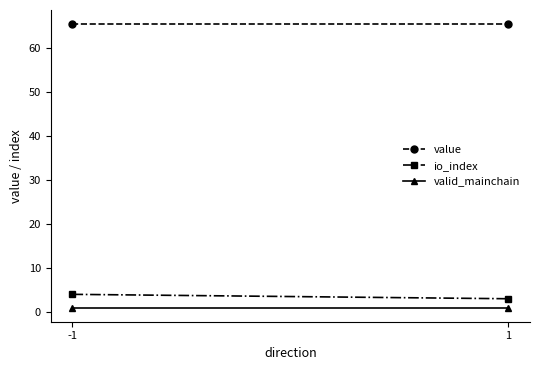

The value of value at 1 is 65.3. True or false?

True